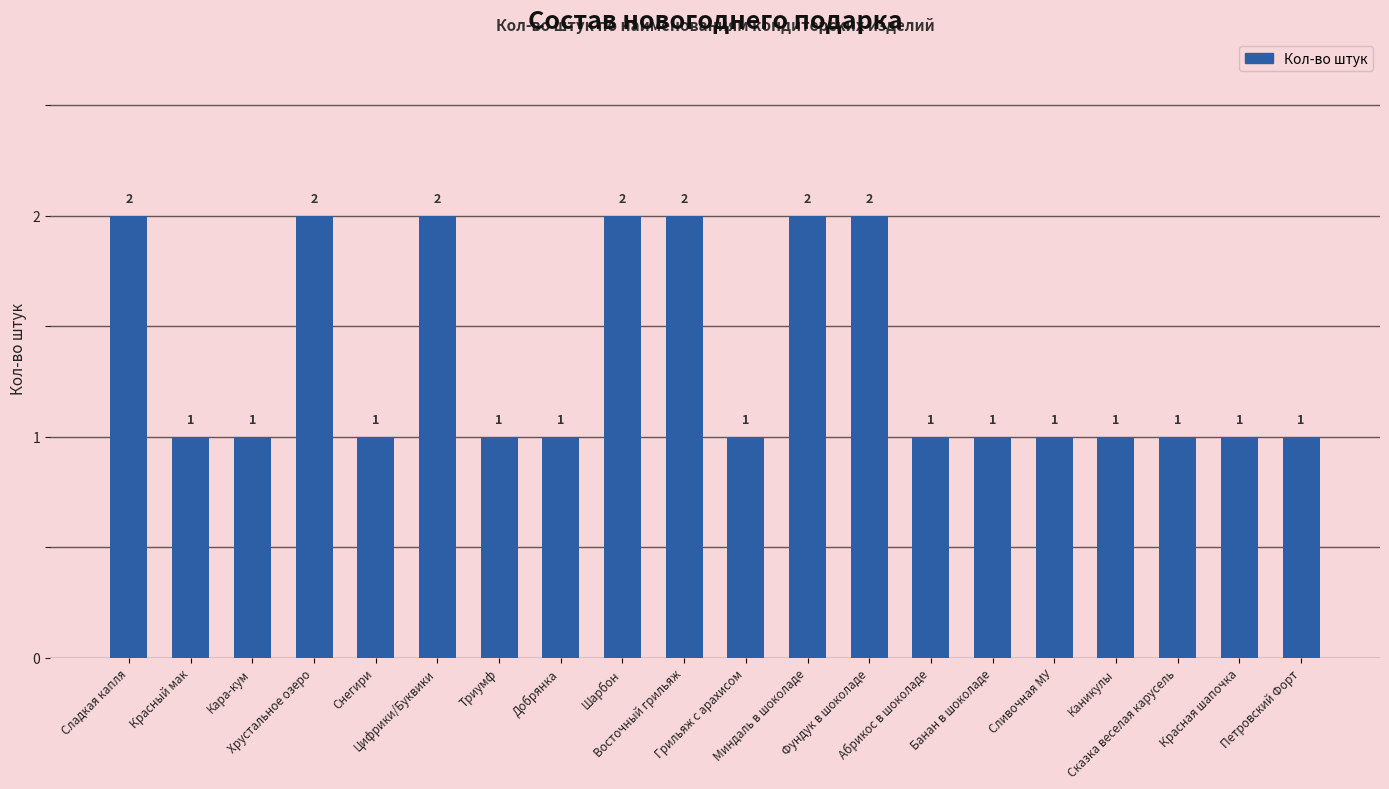

Reading left to right, what are all the values shown in this chart?

2	1	1	2	1	2	1	1	2	2	1	2	2	1	1	1	1	1	1	1